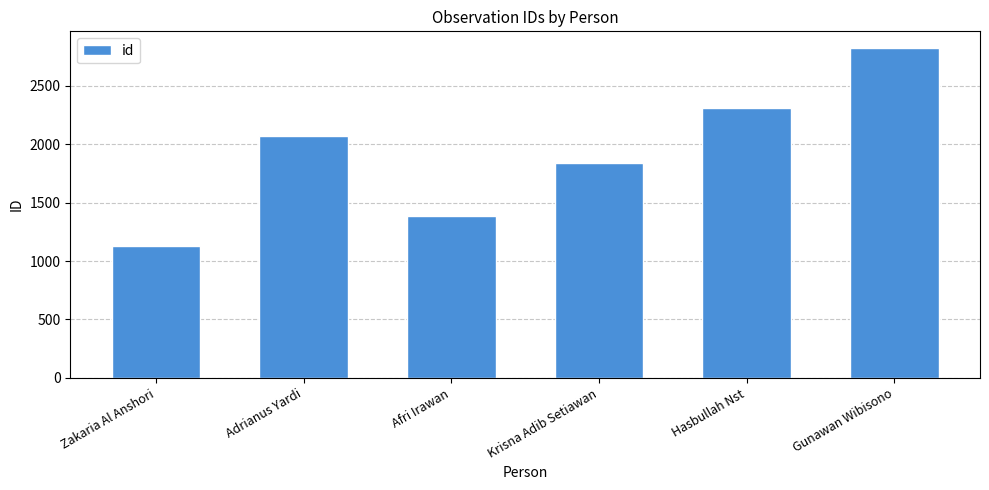

What position from the right is Adrianus Yardi?

5